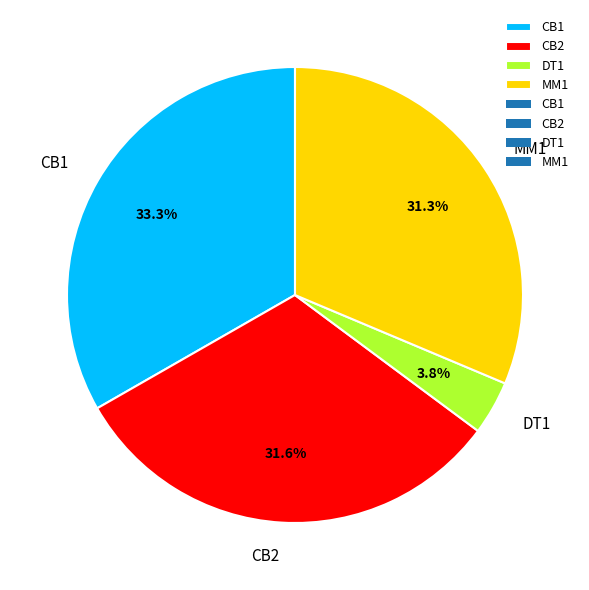

Between CB2 and CB1, which is larger?

CB1